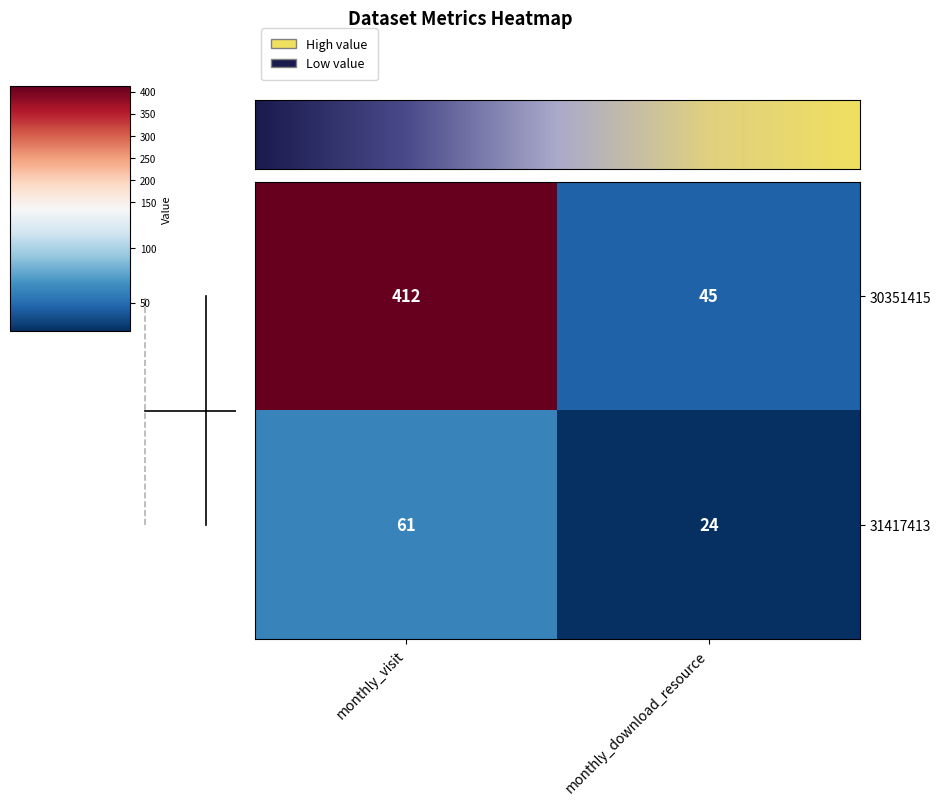

Which series has the largest total across all categories?

30351415